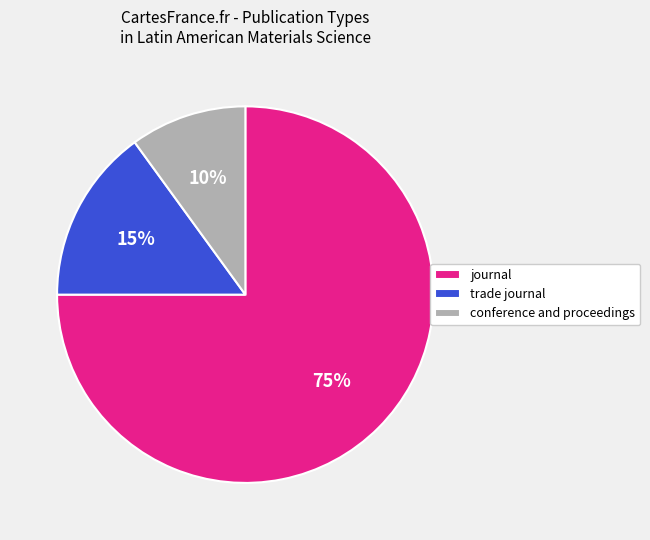

Rank the categories by value from lowest to highest.

conference and proceedings, trade journal, journal